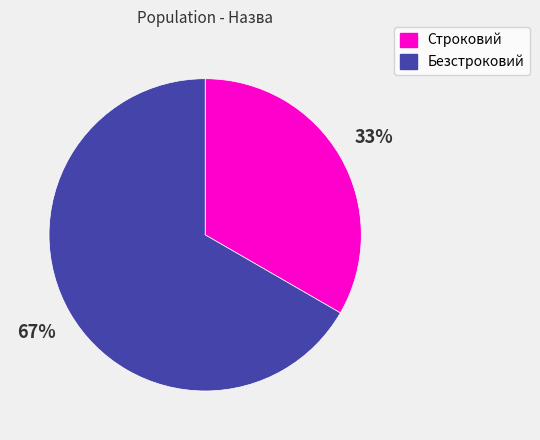

How many segments does this pie chart have?

2